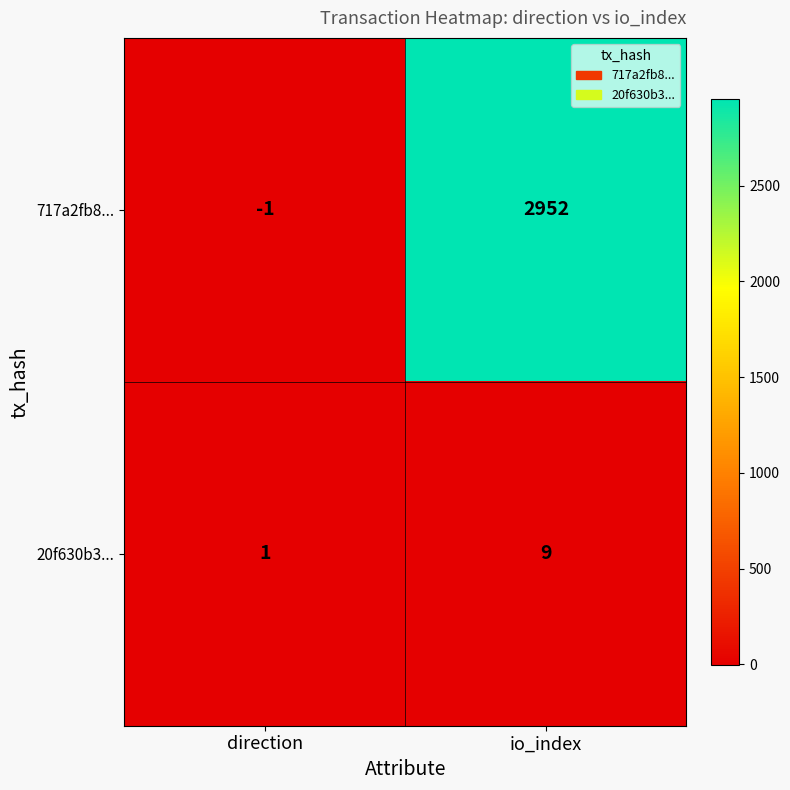

Rank the series by their maximum value, from highest to lowest.

717a2fb8..., 20f630b3...